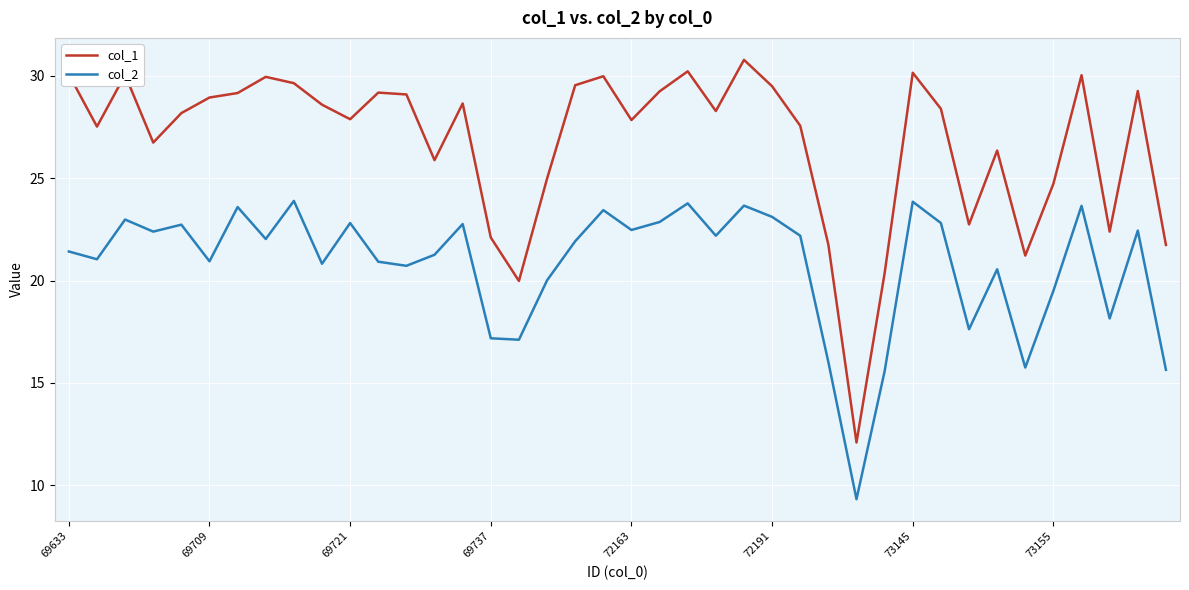

Which series has the widest spread of values?

col_1